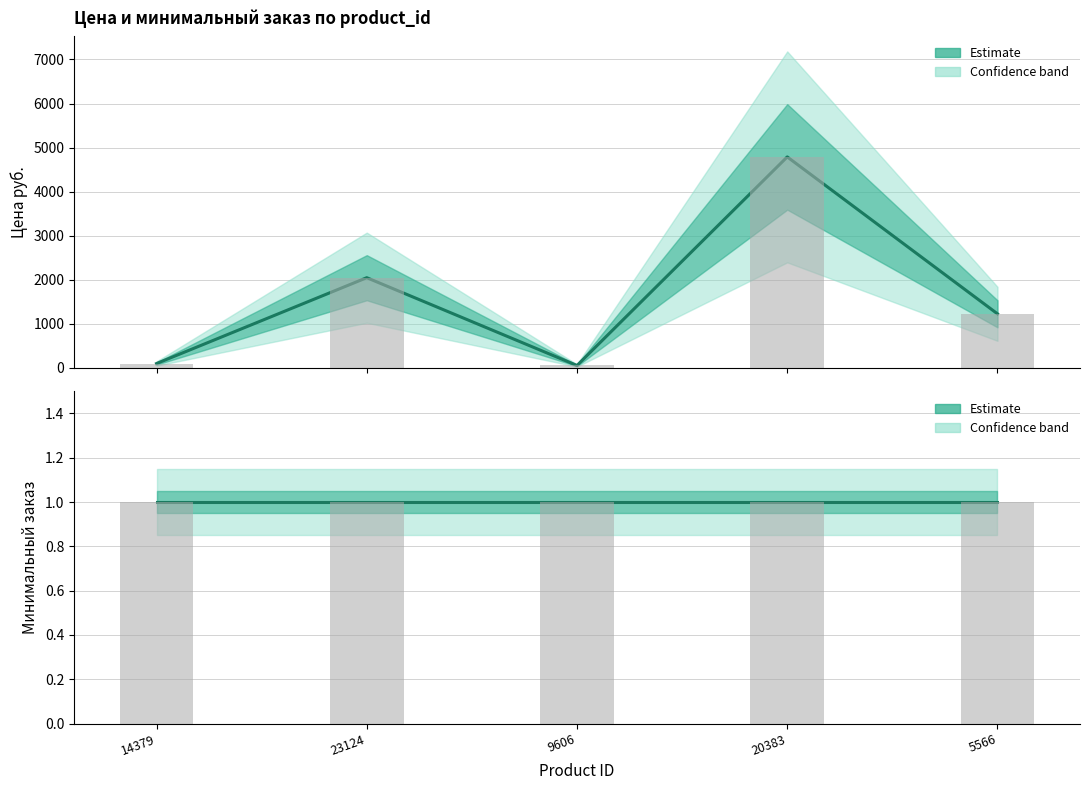

Which series has the widest spread of values?

Цена руб. (оценка)